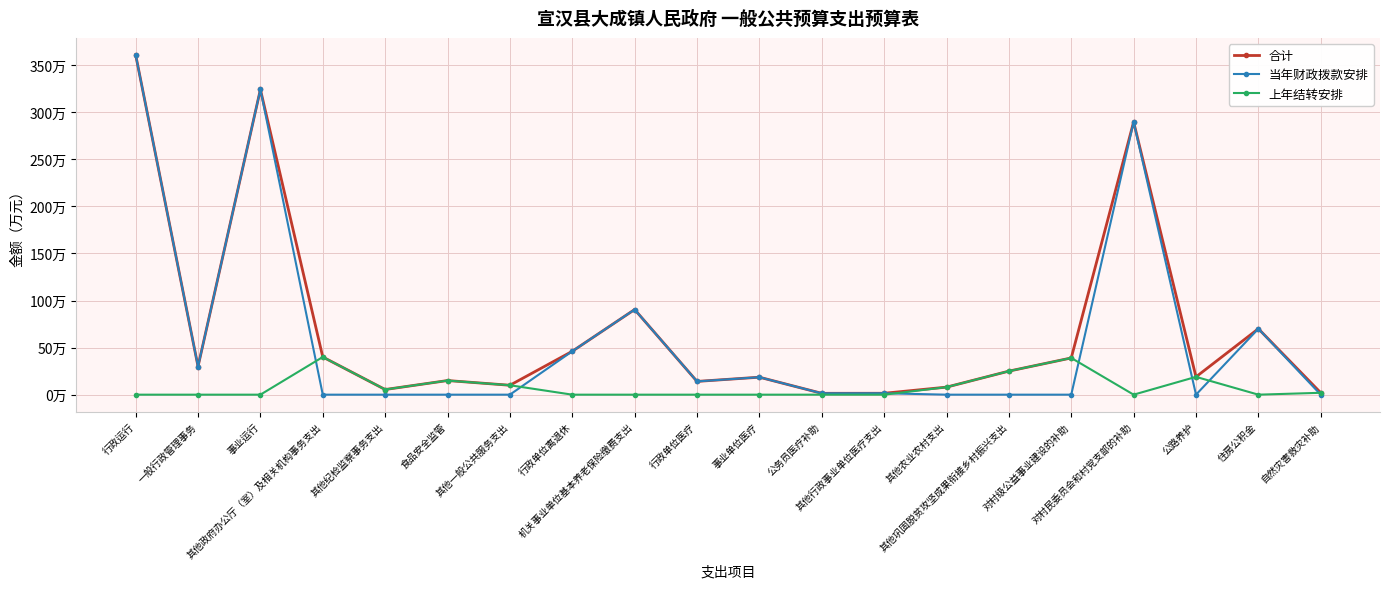

Which series changed the most between 其他纪检监察事务支出 and 住房公积金?

当年财政拨款安排